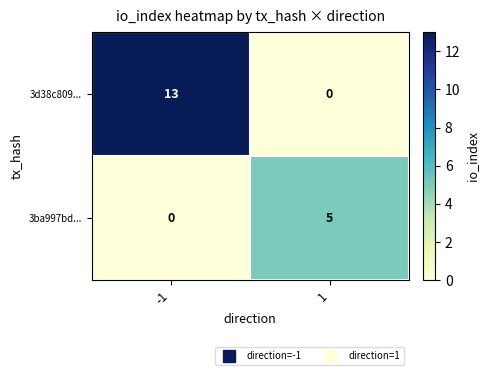

Rank the series at 1 from highest to lowest value.

3ba997bd..., 3d38c809...